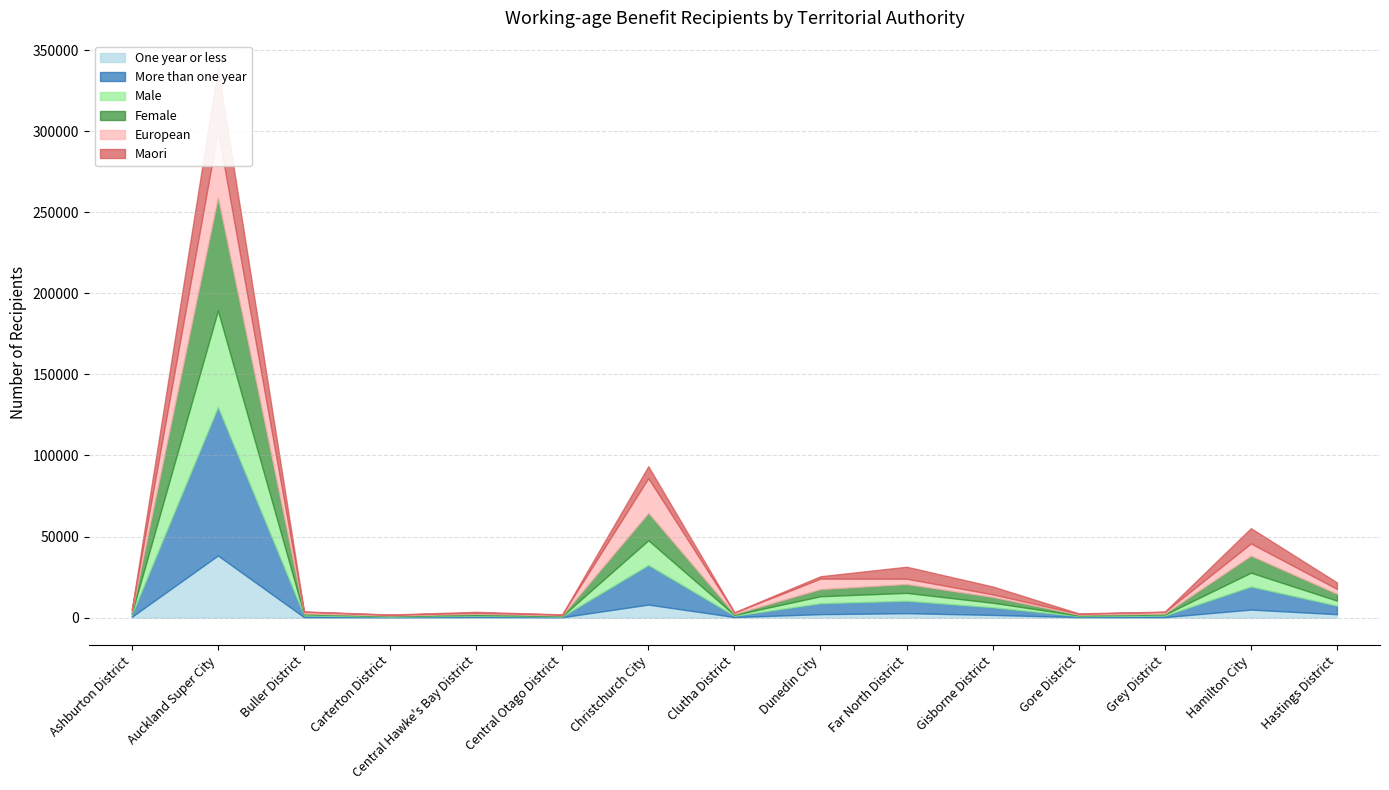

What position from the right is Carterton District?

12